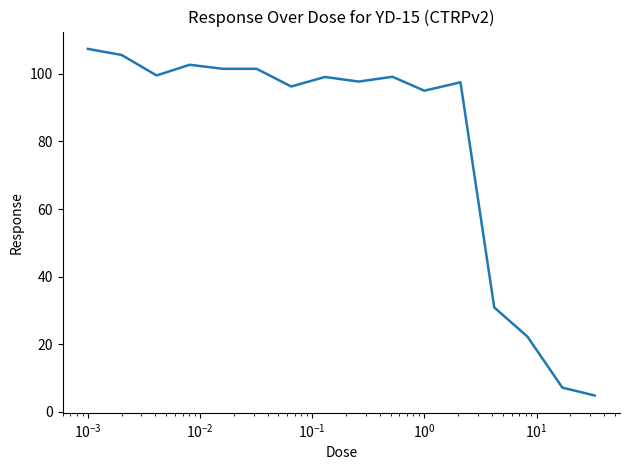

What is the difference between the maximum and minimum values?

102.5